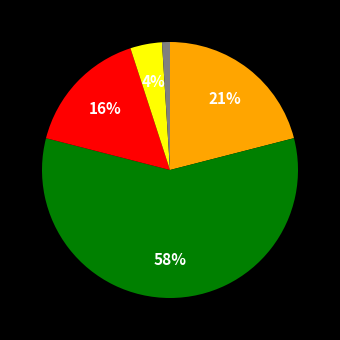

Count the number of slices in the pie.

5